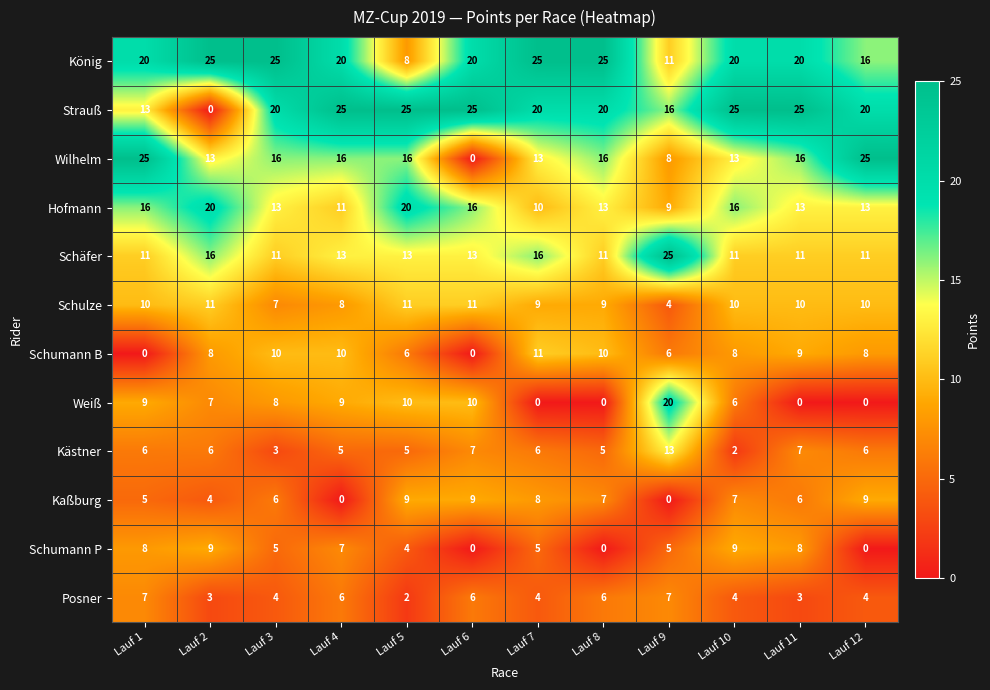

At how many categories does at least one series exceed 5?

12